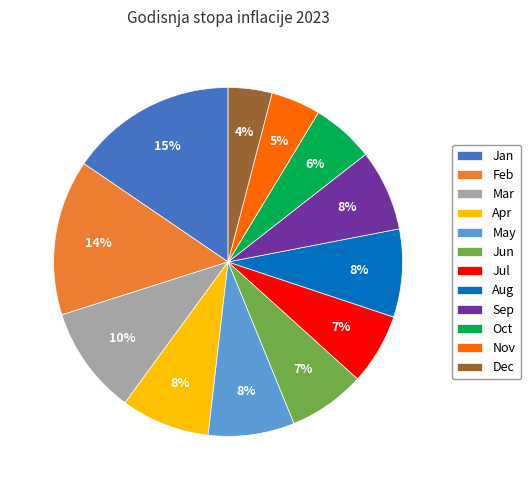

The Apr slice represents 21% of the pie. True or false?

False